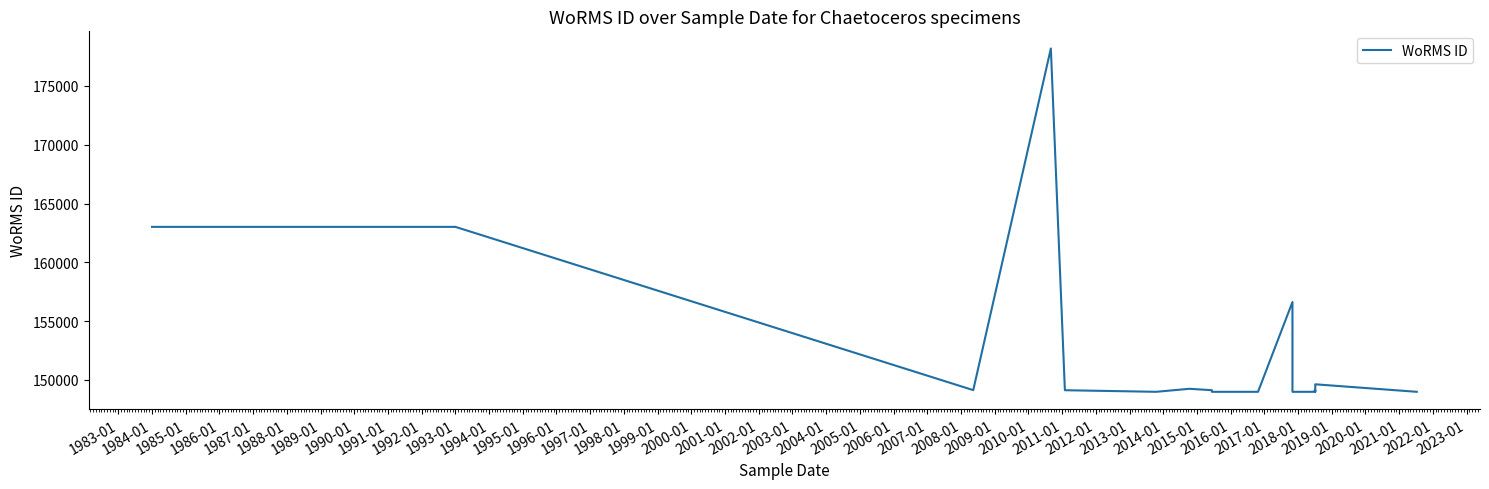

True or false: the data shows 202580 at 1998-01.

False